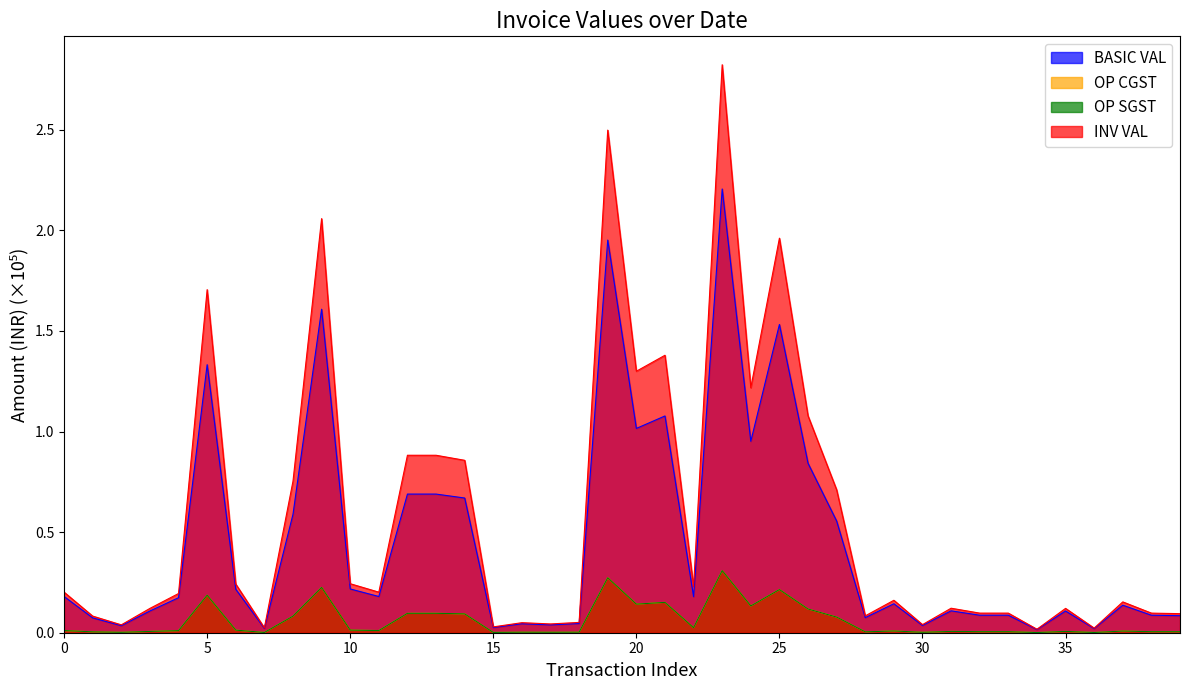

Reading right to left, list all the values displayed in this chart.

BASIC VAL: 0.1	0.1	0.1	0.0	0.1	0.0	0.1	0.1	0.1	0.0	0.1	0.1	0.6	0.8	1.5	1.0	2.2	0.2	1.1	1.0	2.0	0.0	0.0	0.0	0.0	0.7	0.7	0.7	0.2	0.2	1.6	0.6	0.0	0.2	1.3	0.2	0.1	0.0	0.1	0.2
OP CGST: 0.0	0.0	0.0	0.0	0.0	0.0	0.0	0.0	0.0	0.0	0.0	0.0	0.1	0.1	0.2	0.1	0.3	0.0	0.2	0.1	0.3	0.0	0.0	0.0	0.0	0.1	0.1	0.1	0.0	0.0	0.2	0.1	0.0	0.0	0.2	0.0	0.0	0.0	0.0	0.0
OP SGST: 0.0	0.0	0.0	0.0	0.0	0.0	0.0	0.0	0.0	0.0	0.0	0.0	0.1	0.1	0.2	0.1	0.3	0.0	0.2	0.1	0.3	0.0	0.0	0.0	0.0	0.1	0.1	0.1	0.0	0.0	0.2	0.1	0.0	0.0	0.2	0.0	0.0	0.0	0.0	0.0
INV VAL: 0.1	0.1	0.2	0.0	0.1	0.0	0.1	0.1	0.1	0.0	0.2	0.1	0.7	1.1	2.0	1.2	2.8	0.2	1.4	1.3	2.5	0.1	0.0	0.0	0.0	0.9	0.9	0.9	0.2	0.2	2.1	0.8	0.0	0.2	1.7	0.2	0.1	0.0	0.1	0.2